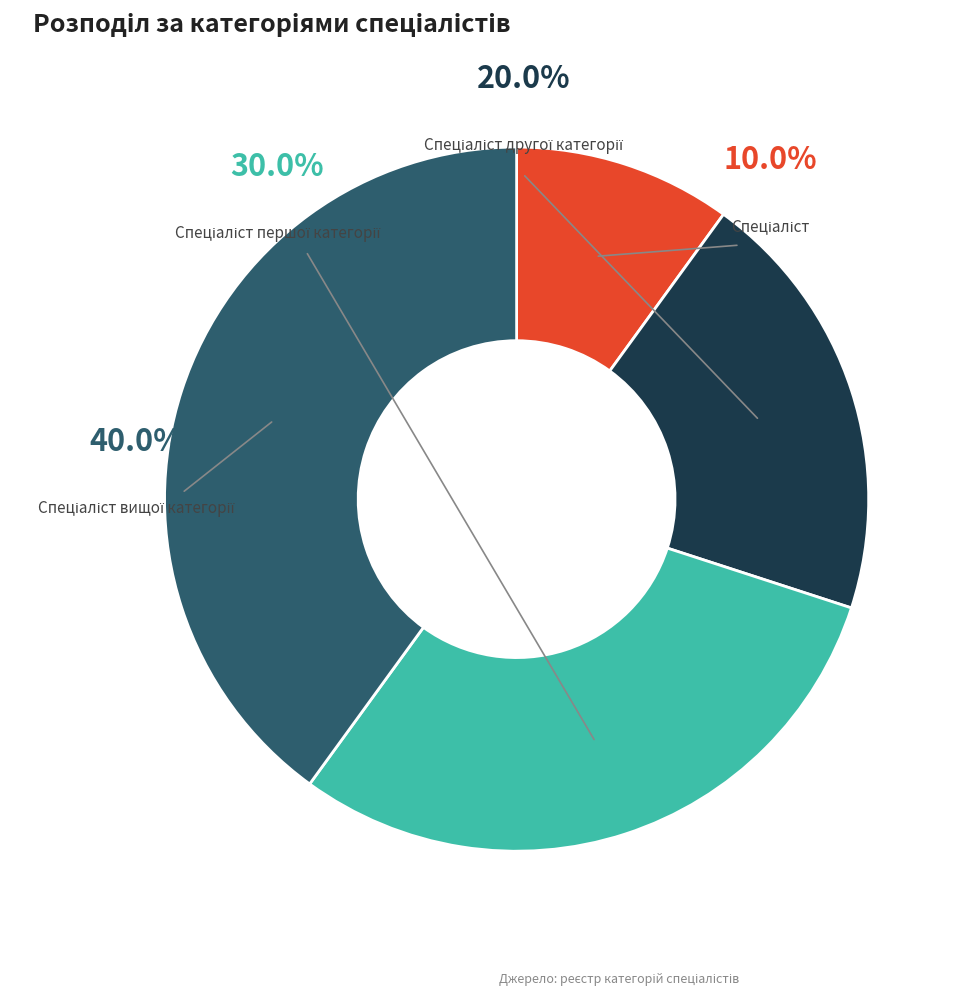

Count the number of slices in the pie.

4